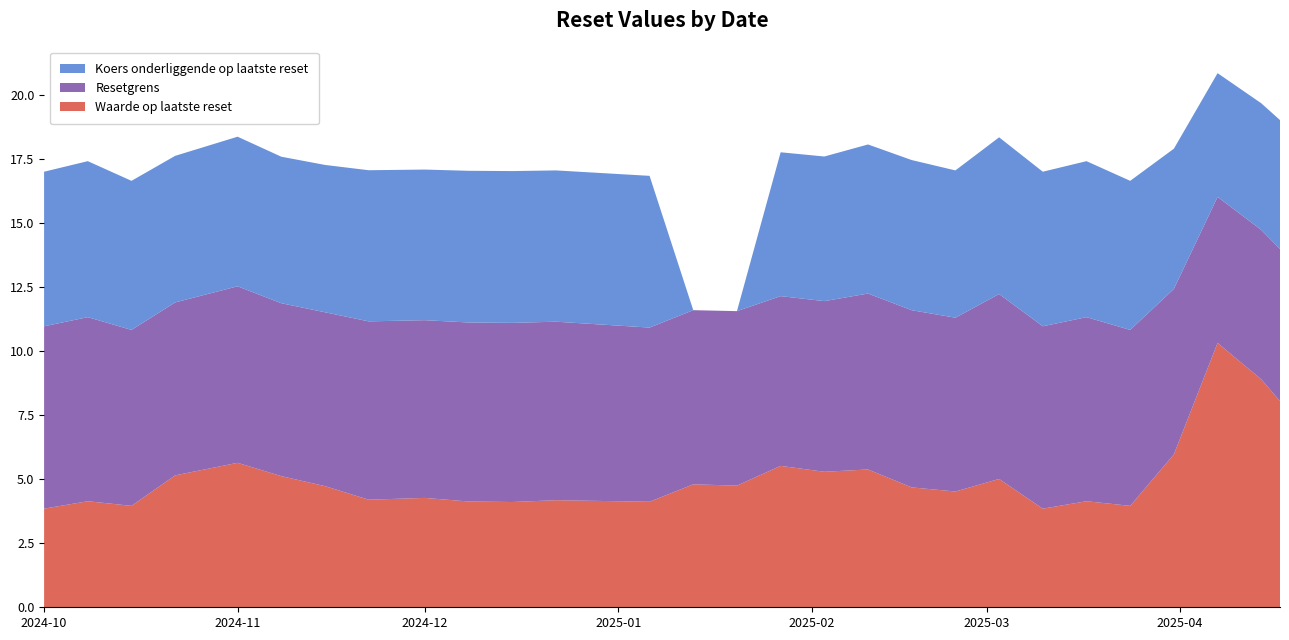

Reading left to right, extract all data points from this chart.

Waarde op laatste reset: 3.9	4.1	4.0	5.2	5.6	5.1	4.7	4.2	4.3	4.1	4.1	4.2	4.1	4.8	4.8	5.5	5.3	5.4	4.7	4.5	5.0	3.9	4.1	4.0	6.0	10.3	8.9	8.1
Resetgrens: 7.1	7.2	6.9	6.8	6.9	6.8	6.8	7.0	6.9	7.0	7.0	7.0	6.8	6.8	6.8	6.6	6.7	6.9	6.9	6.8	7.2	7.1	7.2	6.9	6.5	5.7	5.8	5.9
Koers onderliggende op laatste reset: 6.0	6.1	5.8	5.7	5.8	5.7	5.8	5.9	5.9	5.9	5.9	5.9	5.9	0.0	0.0	5.6	5.6	5.8	5.9	5.8	6.1	6.0	6.1	5.8	5.5	4.8	4.9	5.0